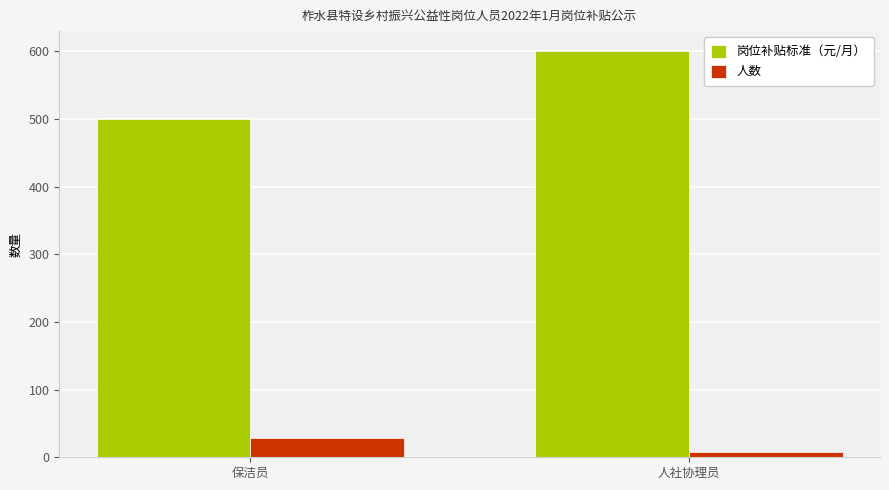

What is the total value across all series at 保洁员?

529